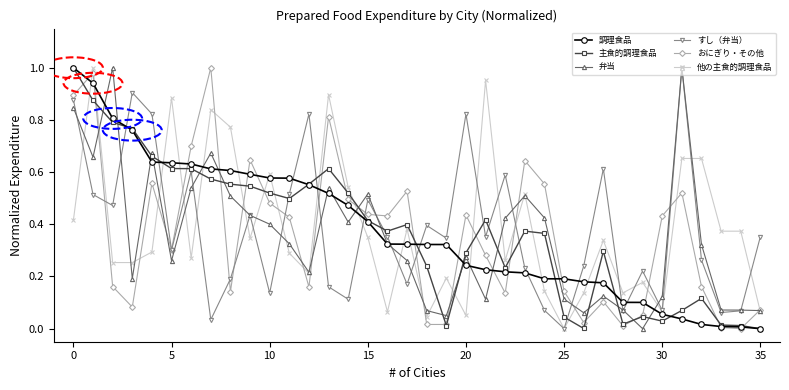

How many interior local peaks does the すし（弁当） series have?

11